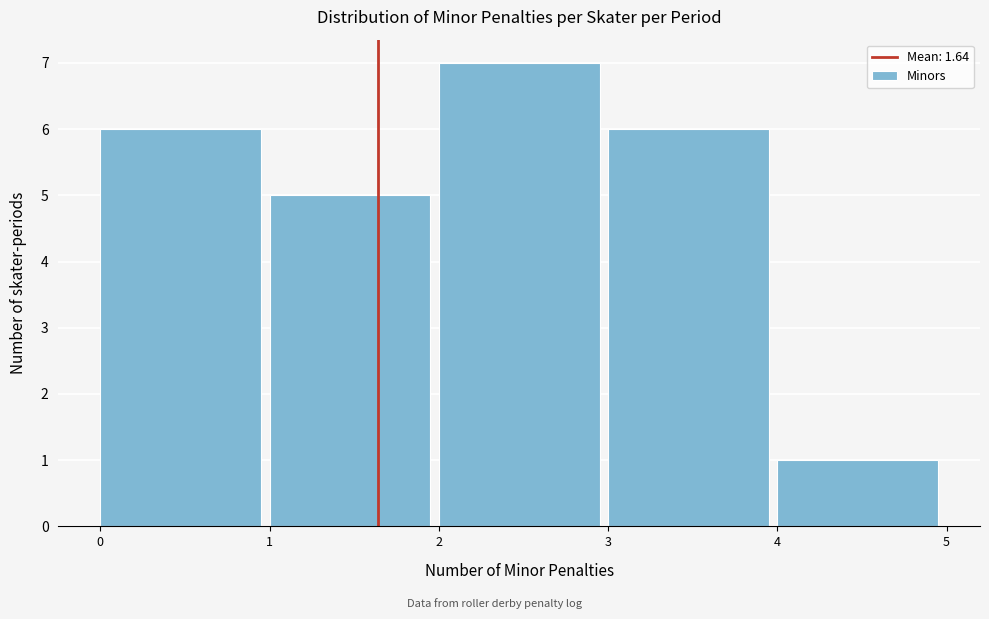

Reading left to right, transcribe this chart: for each bar, give the range it covers on the x-axis and its height. The values are not printed on the chart, so give them approximately, as read against the axis.

0 to 1: 6
1 to 2: 5
2 to 3: 7
3 to 4: 6
4 to 5: 1